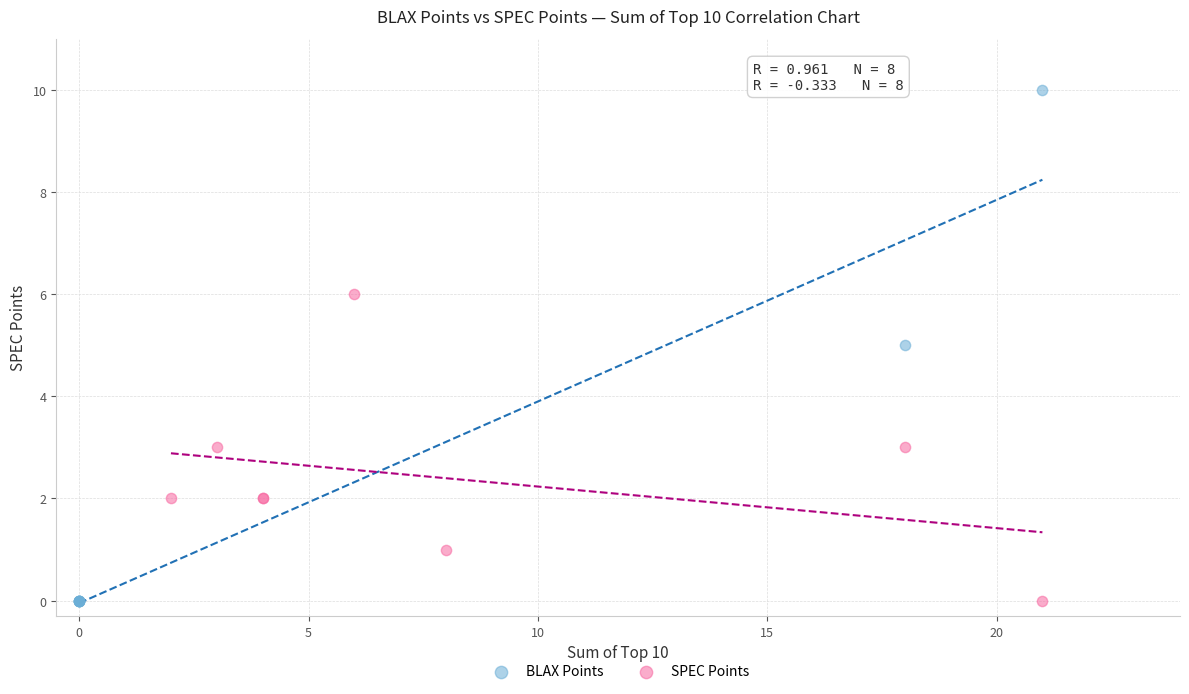

Which series contains the highest Y value?

BLAX Points